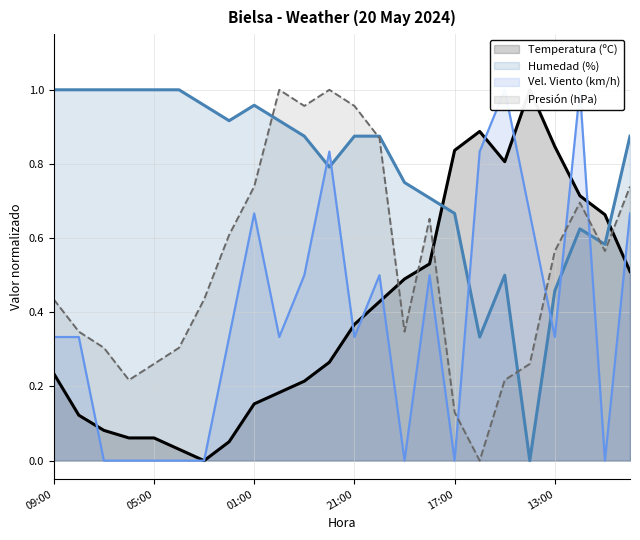

The value of Temperatura (ºC) at 19:00 is 0.8. True or false?

False